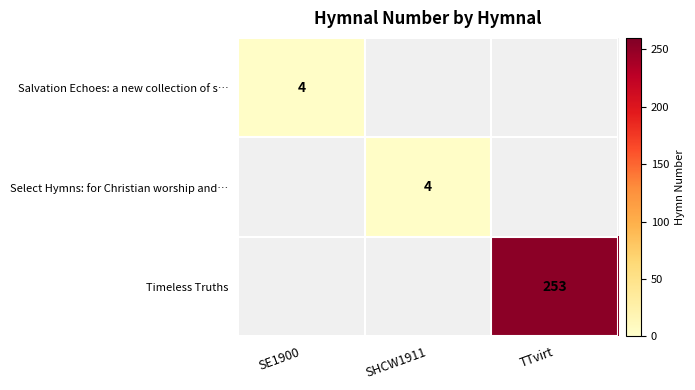

What is the greatest value displayed?

253.0